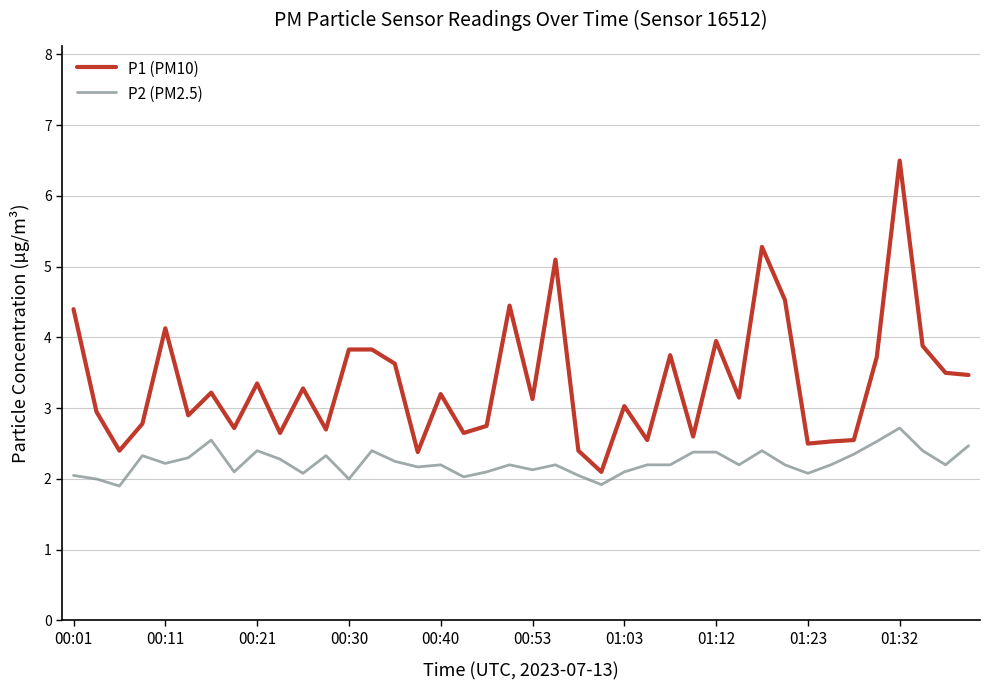

List the series in order of their peak value, lowest first.

P2 (PM2.5), P1 (PM10)